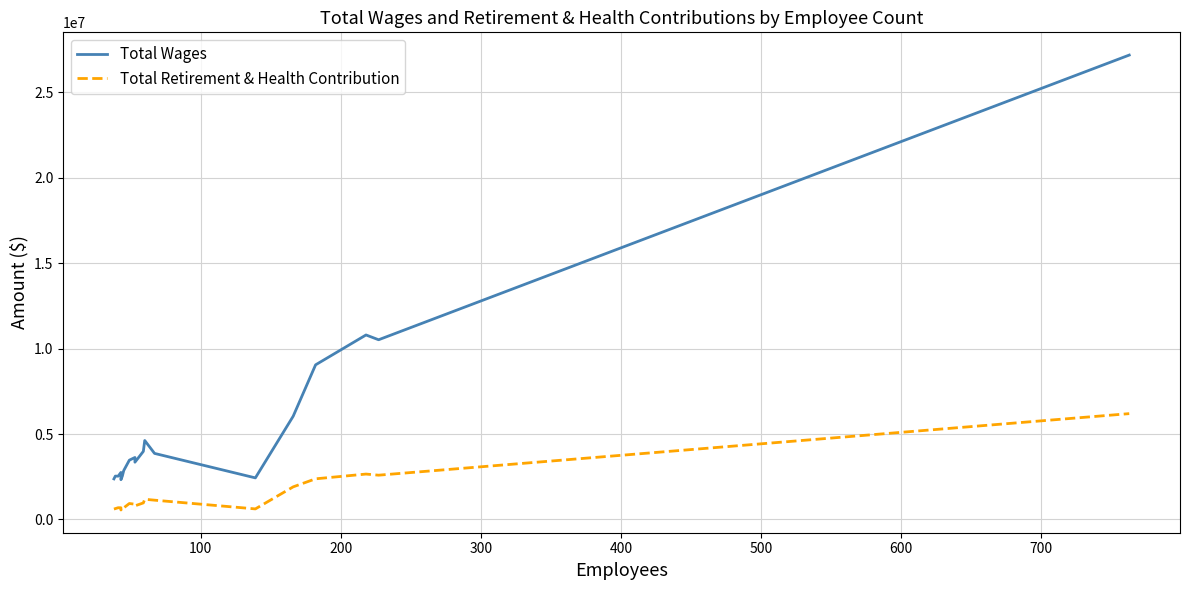

What is the difference between the second highest and minimum values in the Total Retirement & Health Contribution series?

2101206